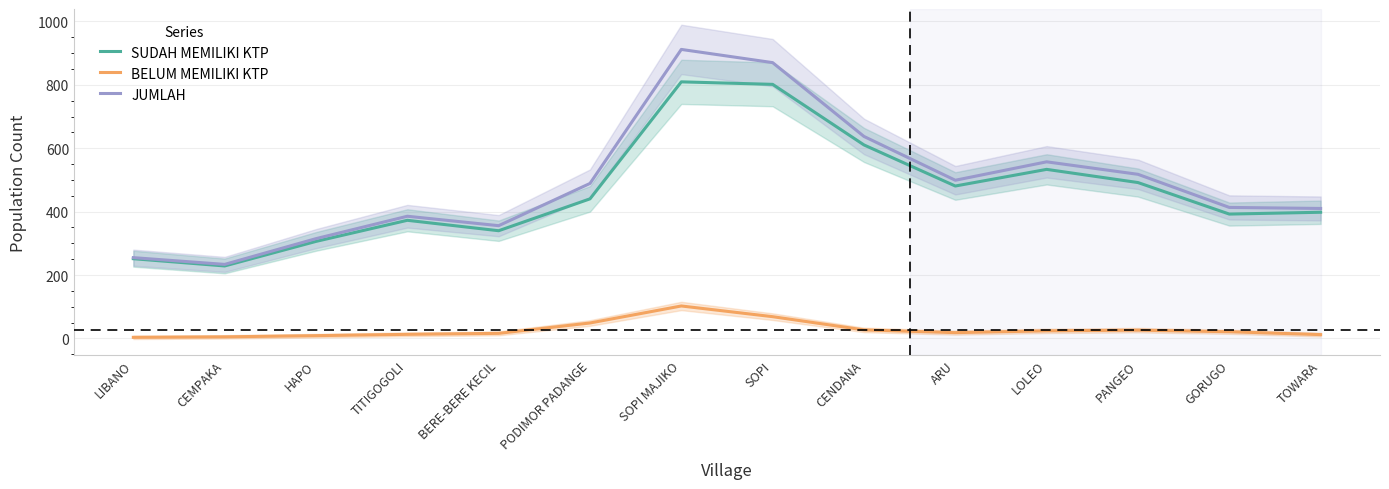

In JUMLAH, how many points are higher than both neighbors (excluding endpoints)?

3